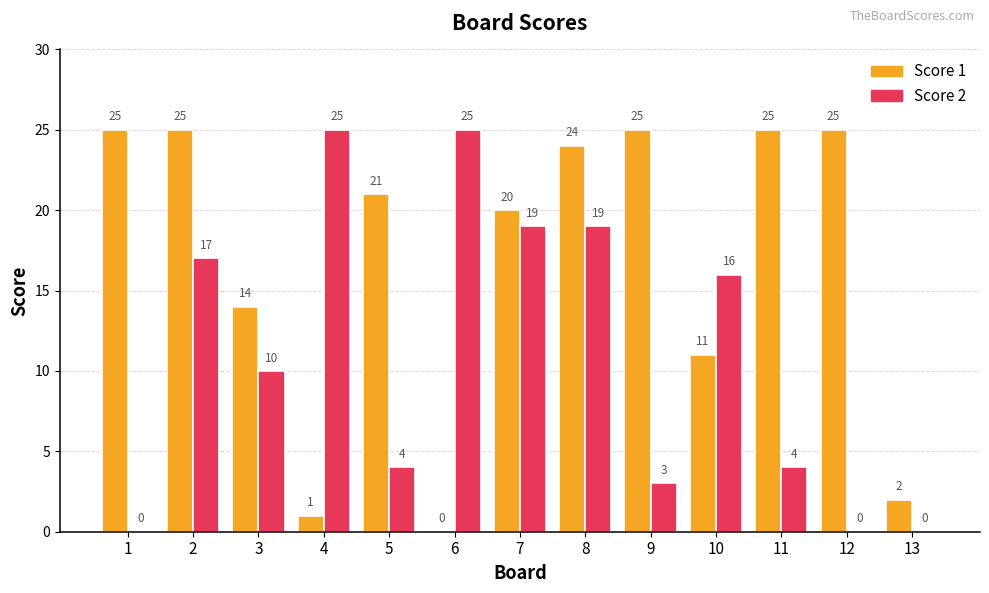

Is the value of Score 2 at 11 greater than the value of Score 1 at 11?

No